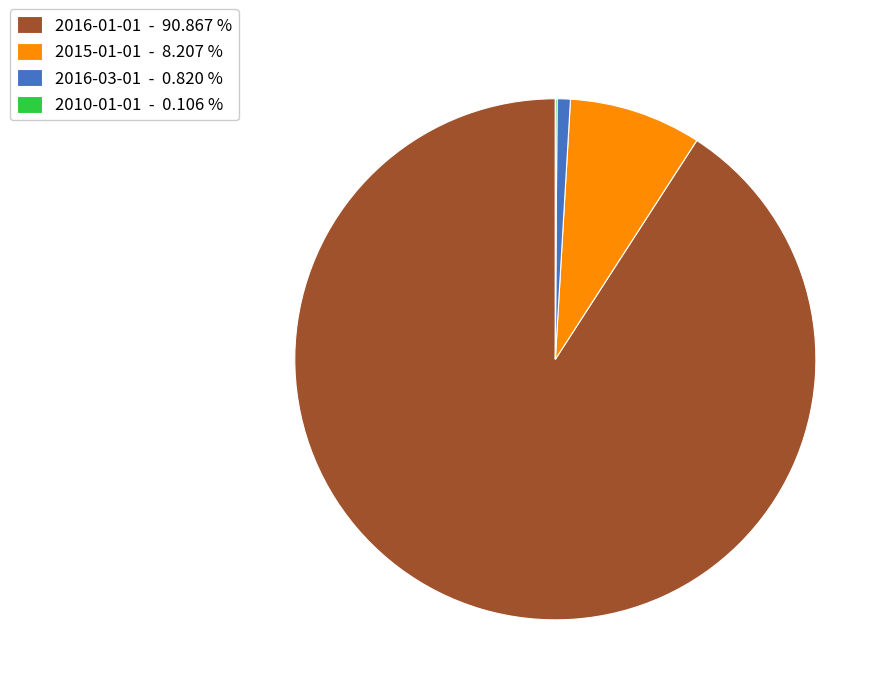

Does 2016-01-01 - 90.867 % represent more than half of the total?

Yes